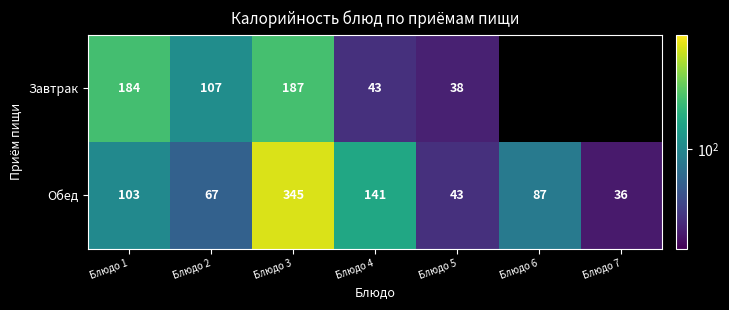

Is the value of Обед at Блюдо 2 greater than the value of Завтрак at Блюдо 1?

No